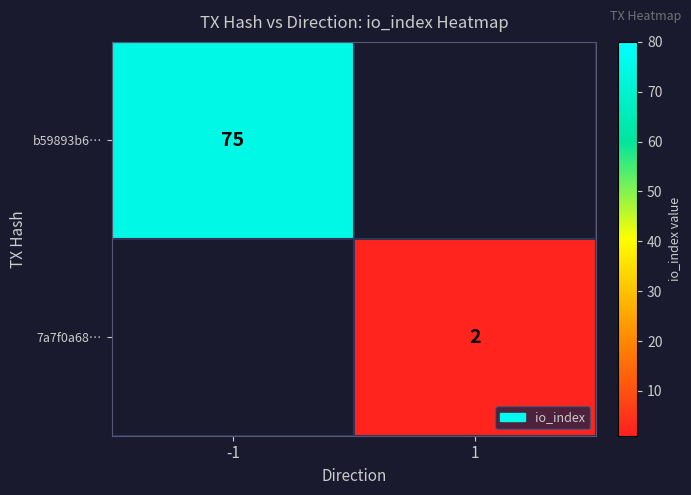

Count the number of data series in this chart.

2